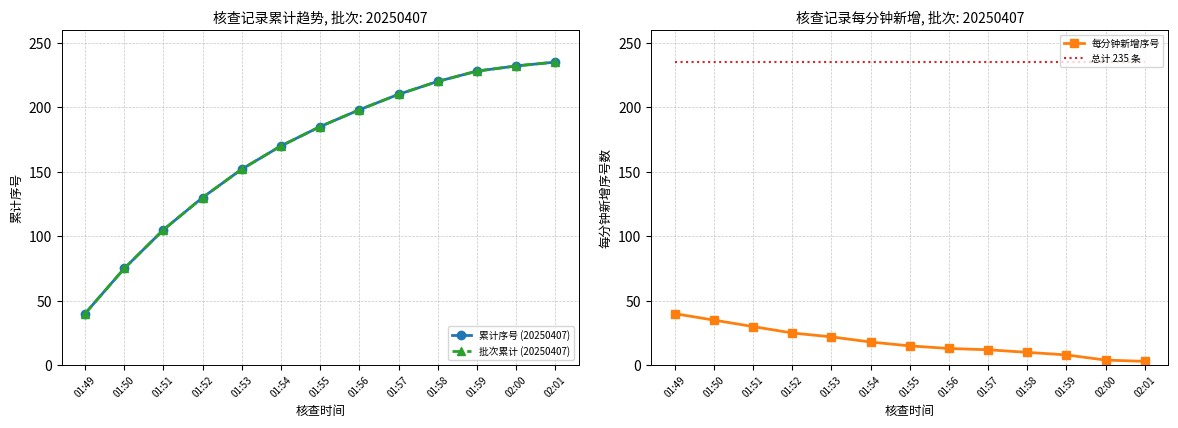

Which series has the largest total across all categories?

总计 235 条